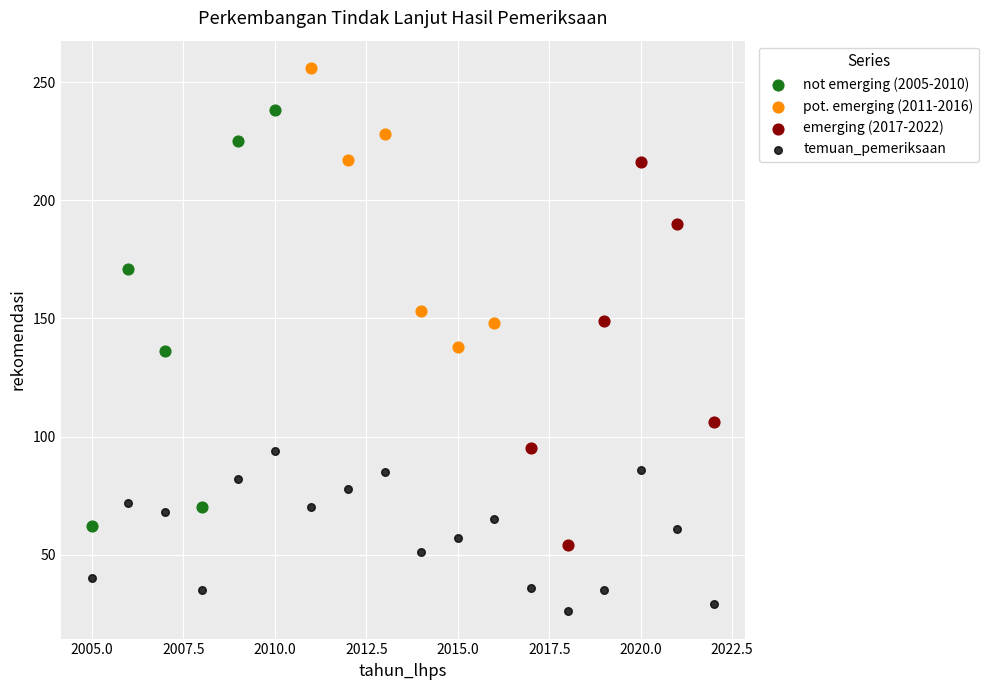

Which series reaches the minimum Y coordinate?

temuan_pemeriksaan